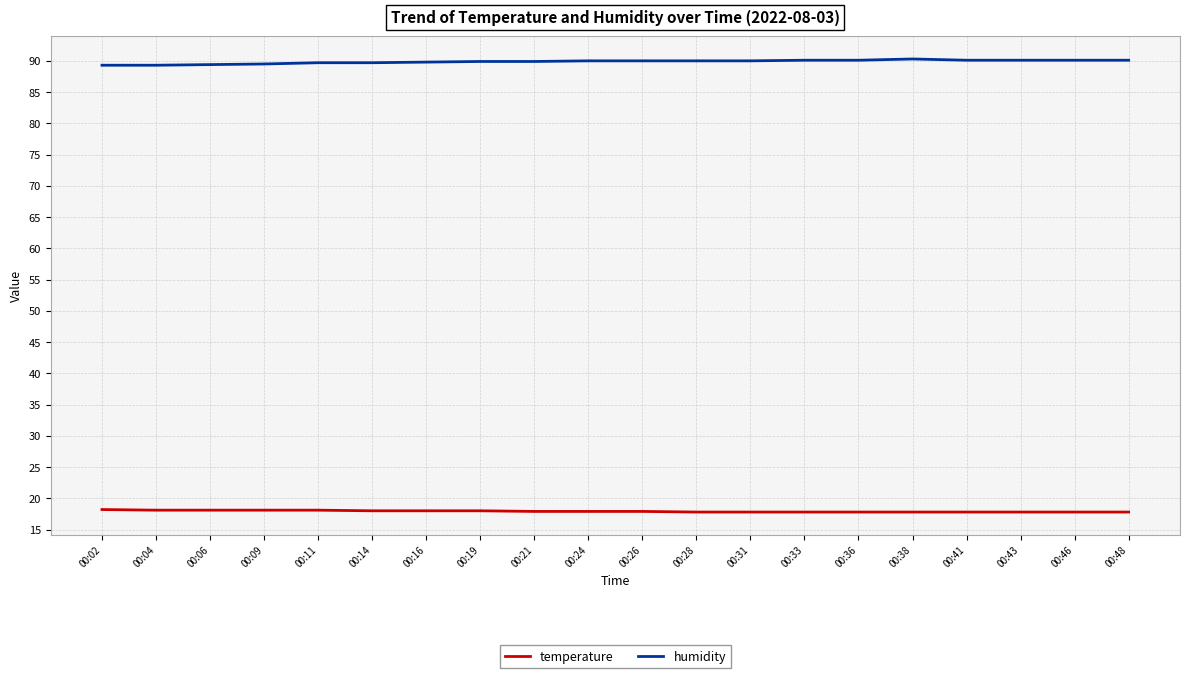

What is the difference between the highest and lowest values at 00:02?

71.1